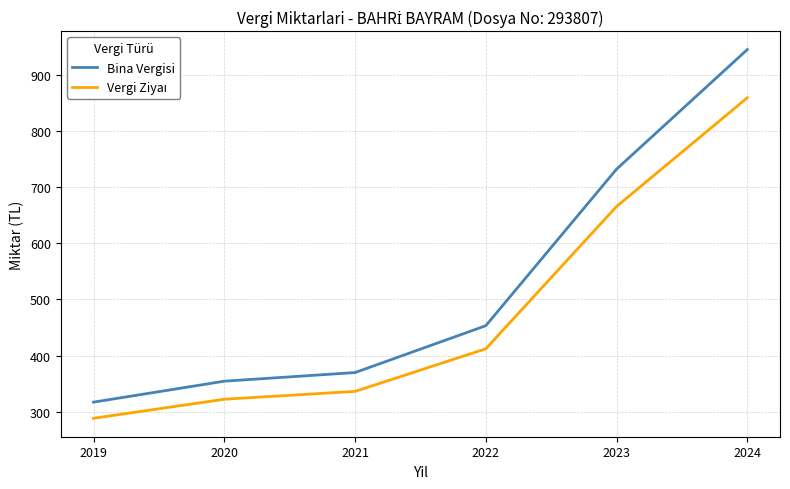

True or false: Bina Vergisi has a value of 219.0 at 2022.

False